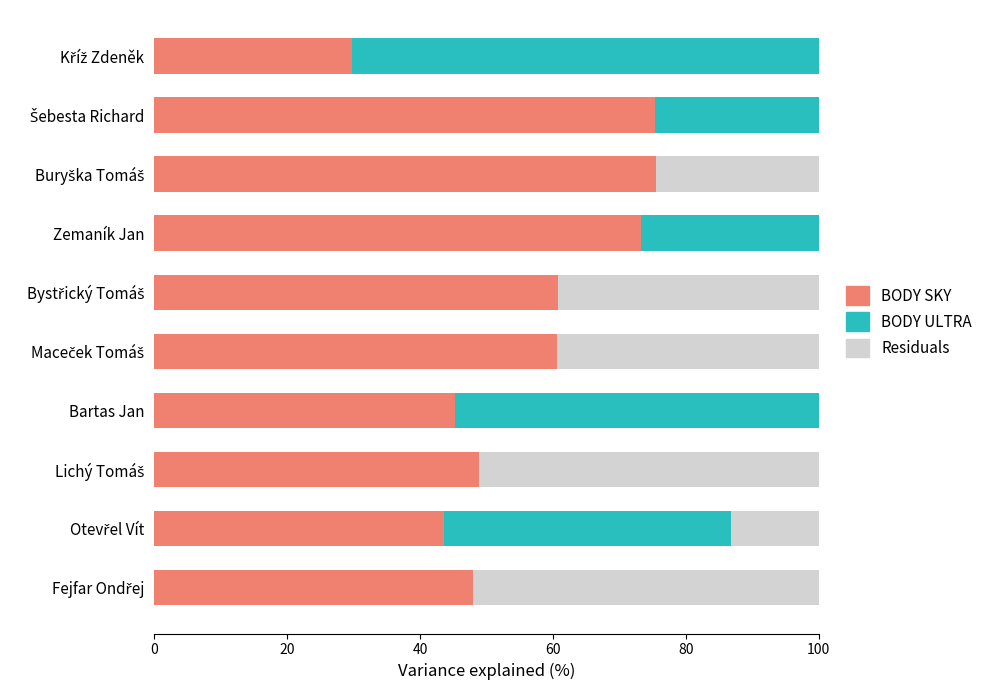

What value does the BODY SKY series have at Bartas Jan?

45.2